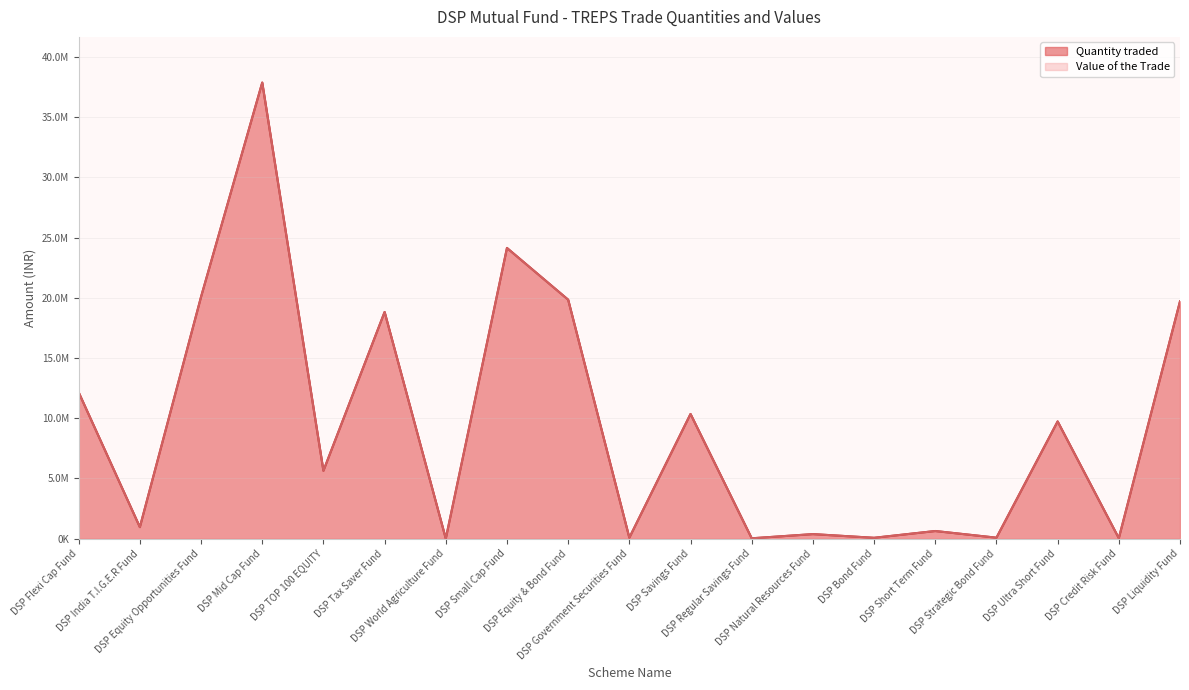

What is the difference between the Quantity traded values at DSP Small Cap Fund and DSP Regular Savings Fund?

24121273.5